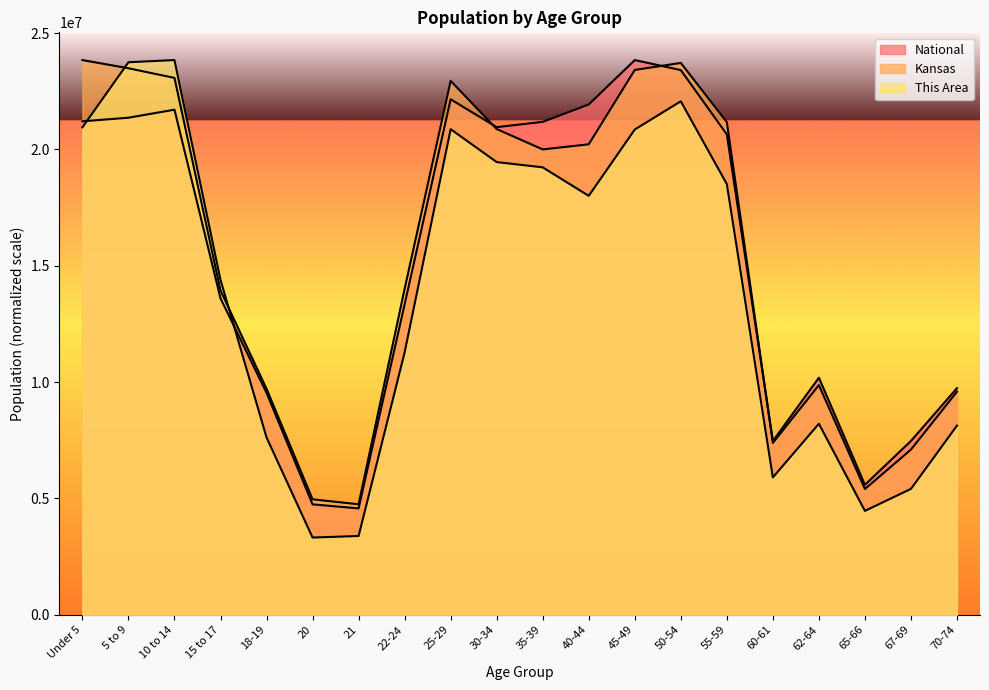

Which category has the highest value across all series?

10 to 14